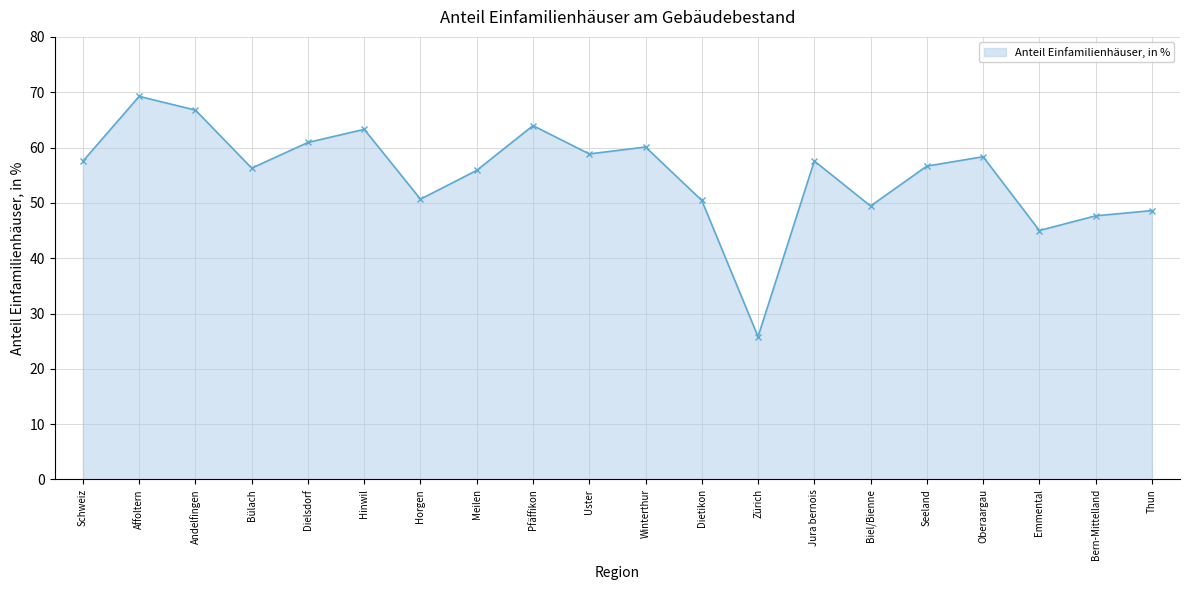

What is the difference between the second highest and minimum values?

41.0